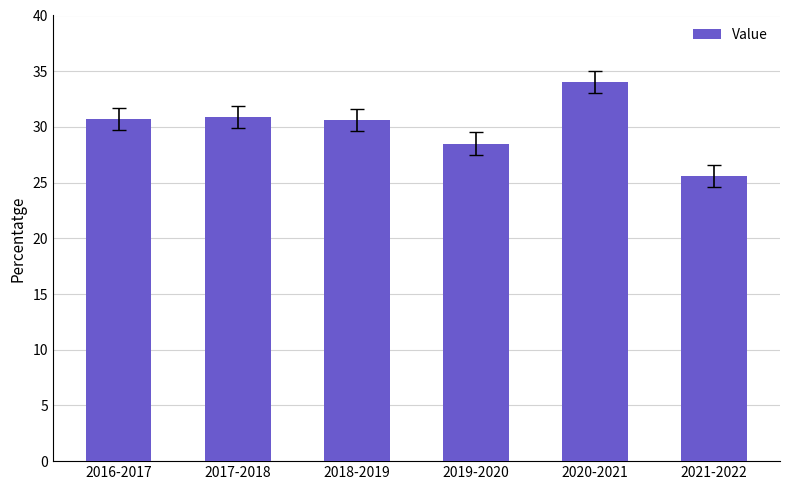

The value at 2021-2022 is 25.6. True or false?

True